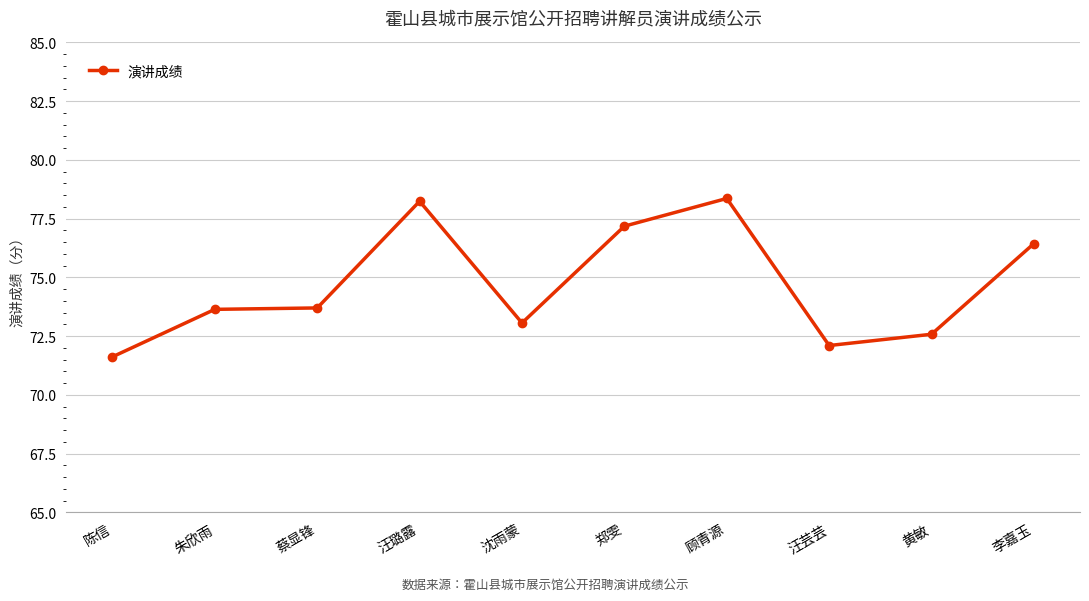

True or false: the data shows 76.4 at 李嘉玉.

True